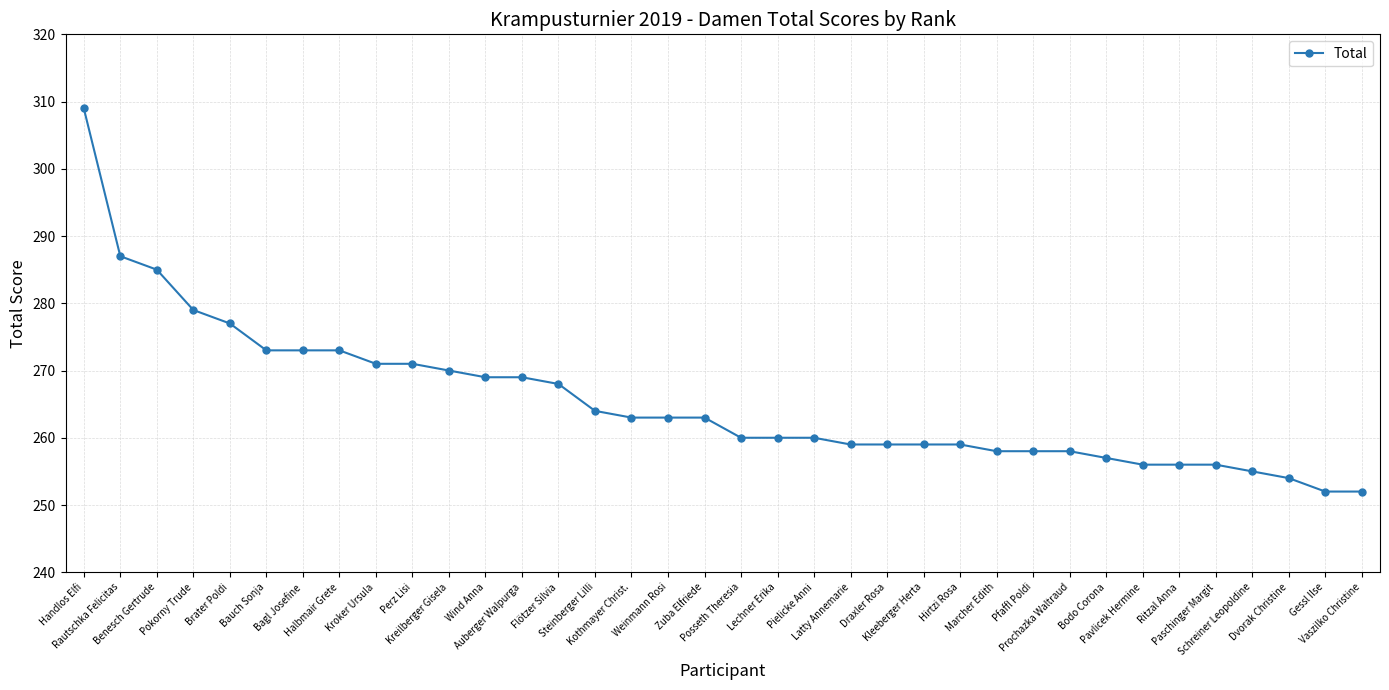

How many lines are shown in the chart?

1